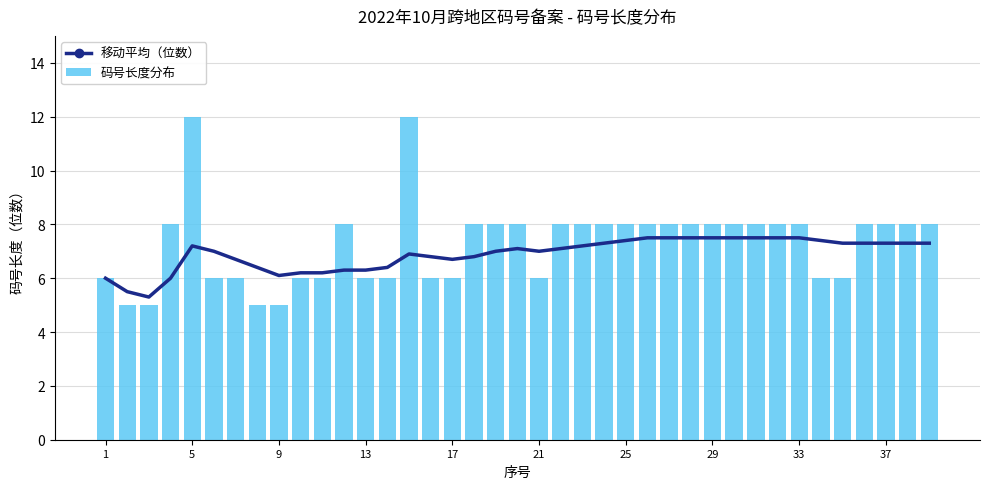

At 21, list the series in order from smallest to largest.

码号长度分布, 移动平均（位数）